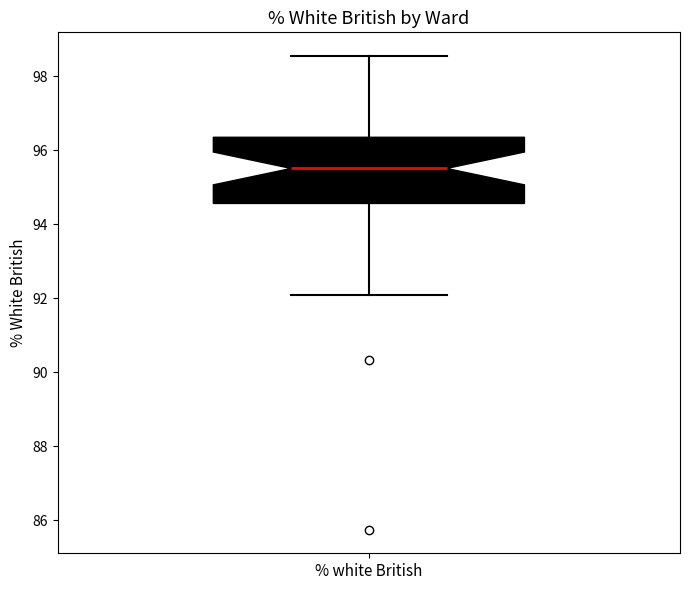

Read this box plot against the y-axis: the position of the median line, the range covered by the box, and the ends of both whiskers. The values are not printed on the chart, so give them approximately, as read against the axis.

median 95.6, box 94.6 to 96.4, whiskers 92.0 to 98.6